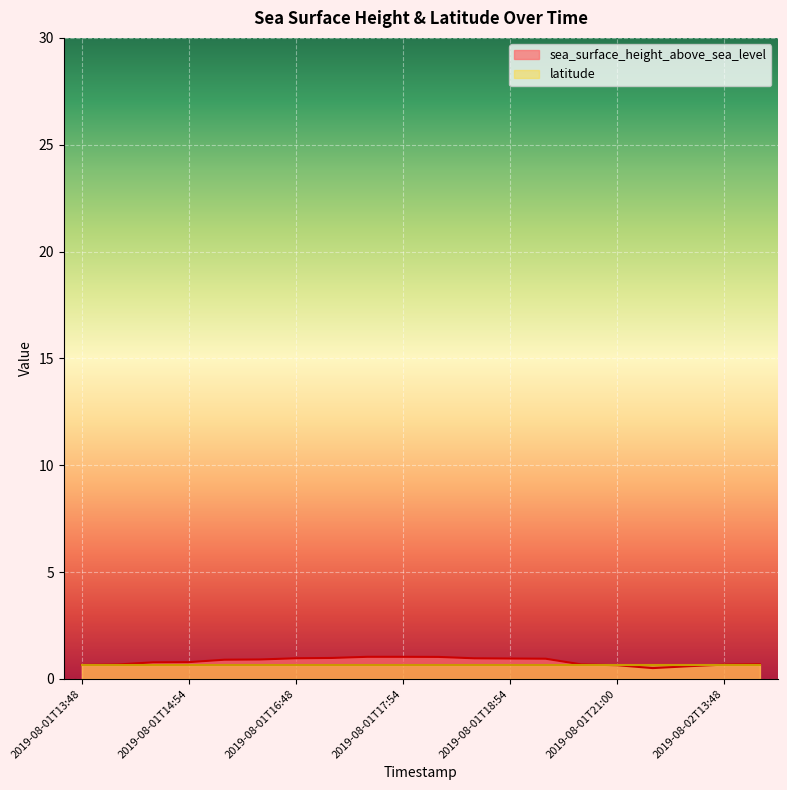

Rank the categories by value from lowest to highest.

2019-08-01T21:48, 2019-08-02T12:48, 2019-08-01T21:00, 2019-08-01T13:48, 2019-08-02T13:48, 2019-08-01T13:54, 2019-08-01T20:54, 2019-08-02T13:54, 2019-08-01T14:48, 2019-08-01T14:54, 2019-08-01T15:48, 2019-08-01T15:54, 2019-08-01T19:00, 2019-08-01T18:54, 2019-08-01T18:48, 2019-08-01T16:48, 2019-08-01T16:54, 2019-08-01T18:00, 2019-08-01T17:48, 2019-08-01T17:54